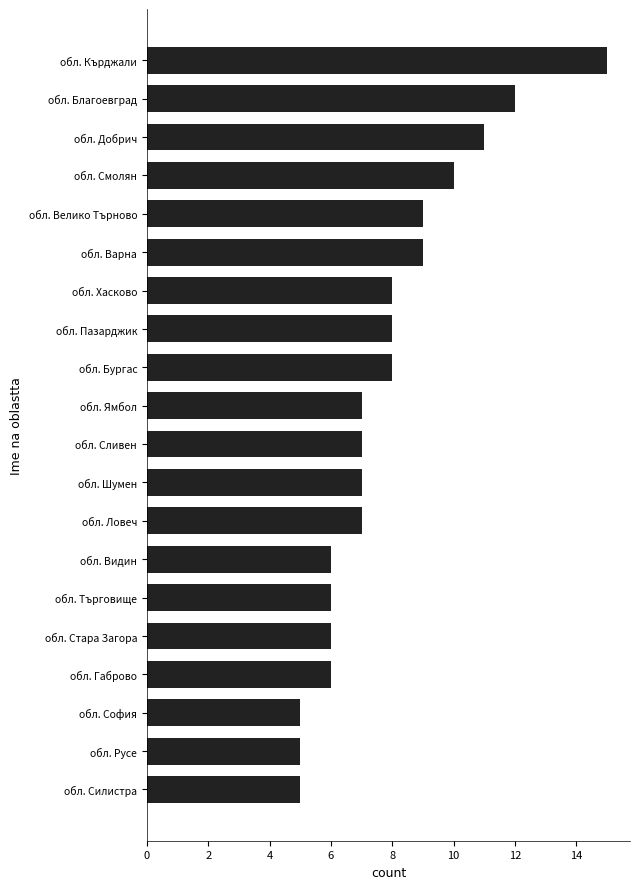

Is it true that the value at обл. Варна is 9?

True